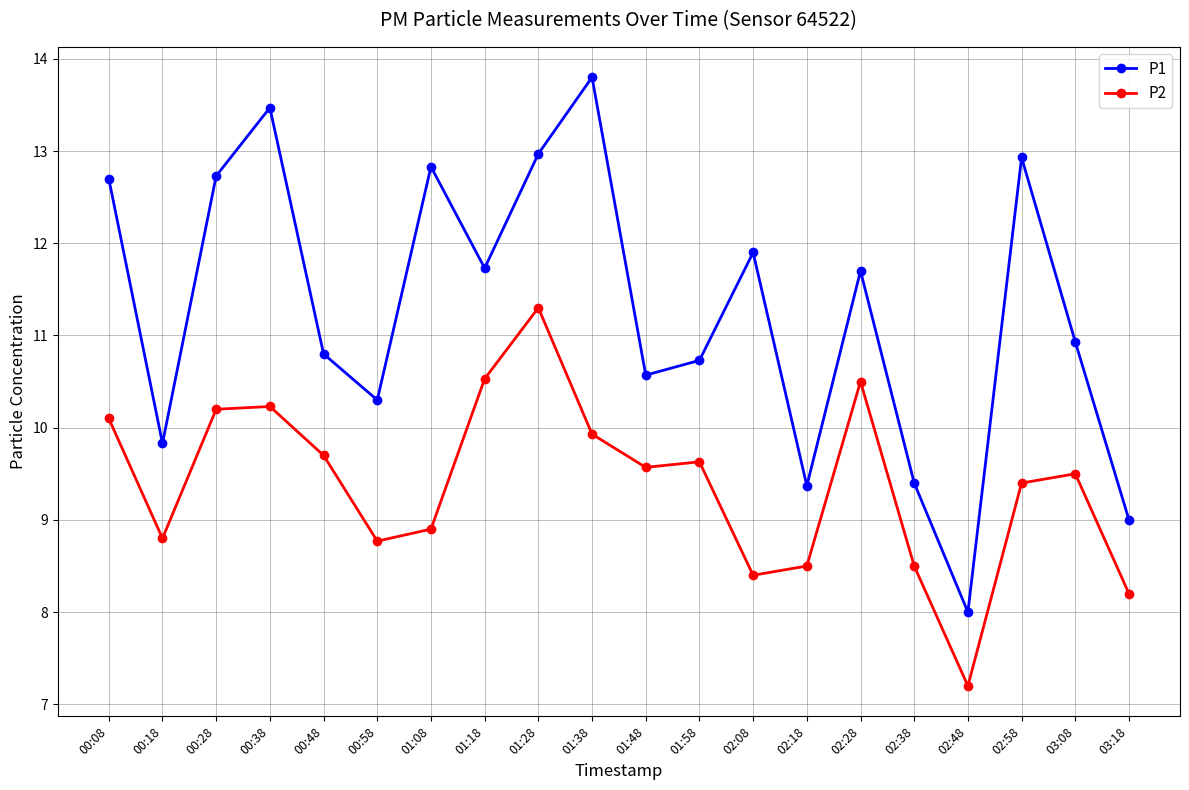

The P2 series shows 2.5 at 00:18. True or false?

False